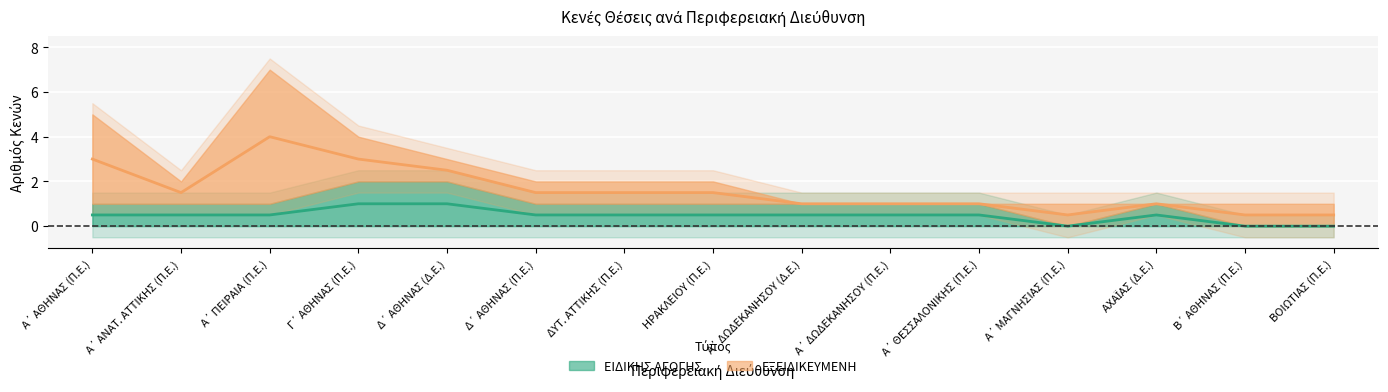

How many categories are shown in the chart?

15